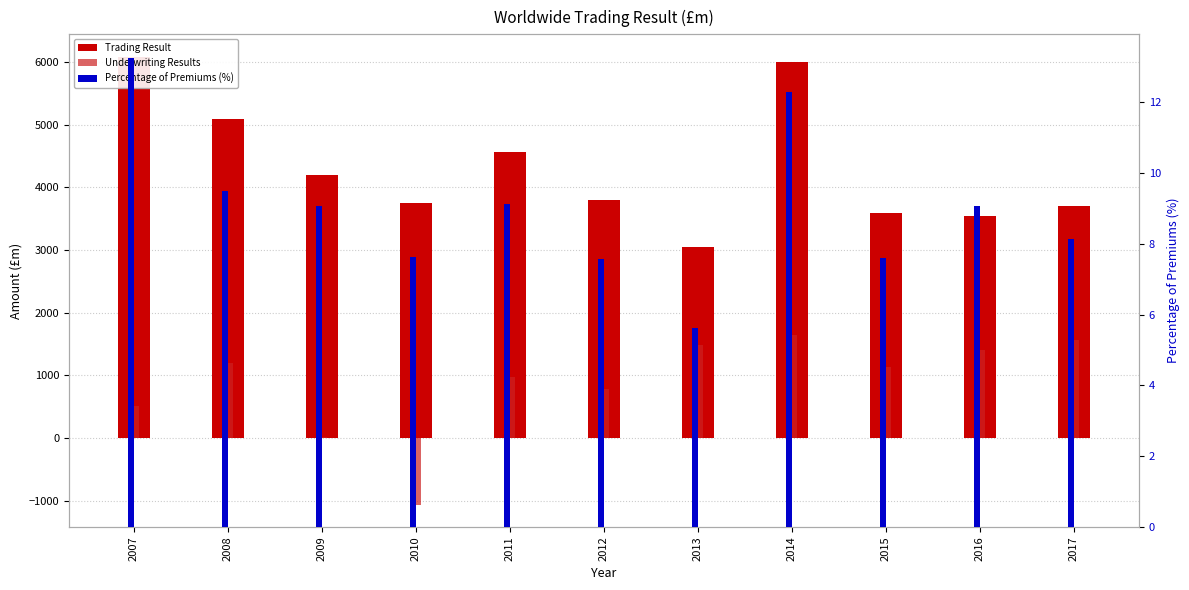

Does the chart contain any negative values?

Yes